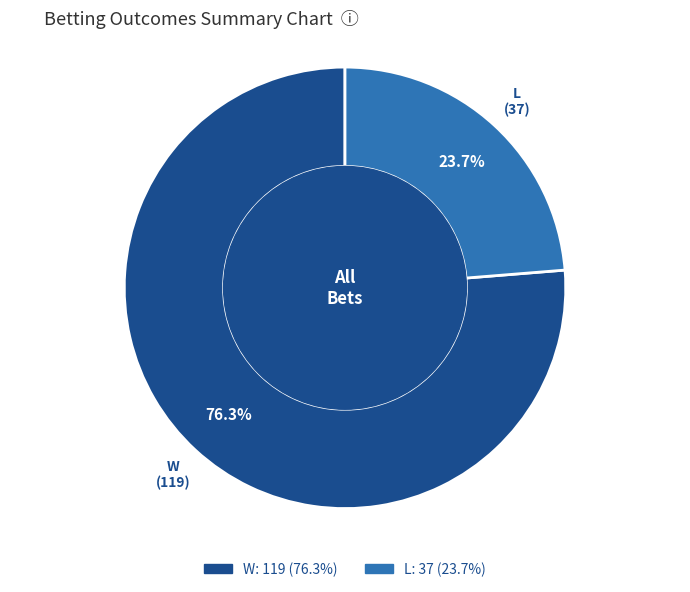

Rank the categories by value from lowest to highest.

L, W